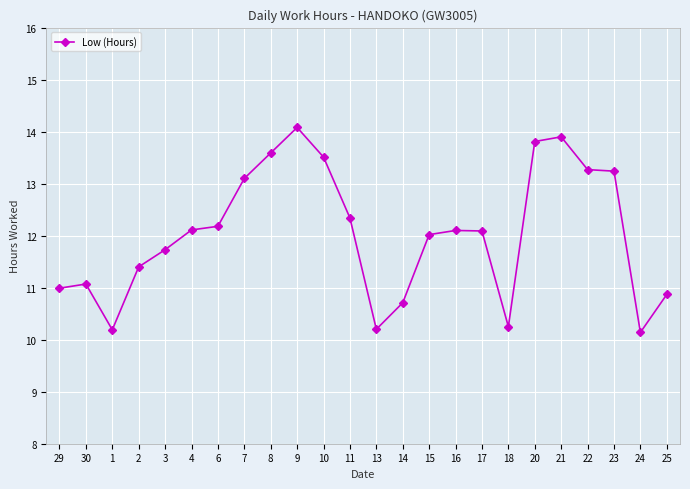

Is it true that the value at 21 is 7.9?

False